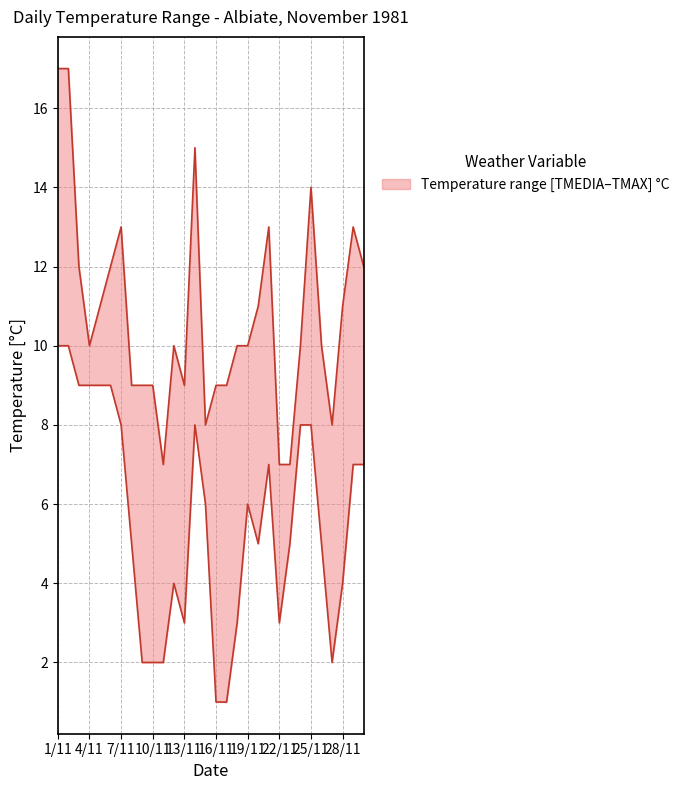

At which category is the sum across all series the highest?

1/11